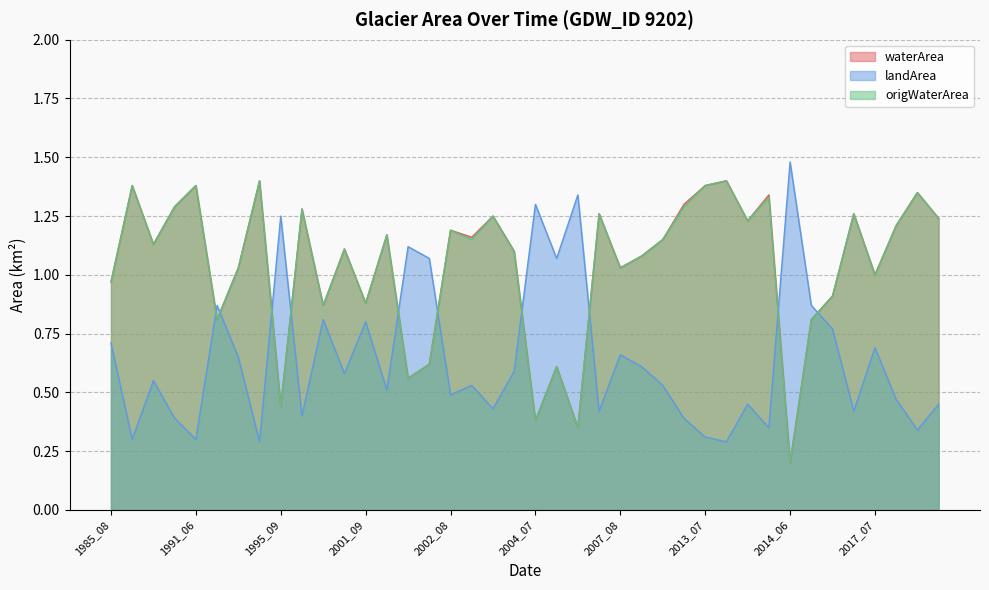

The origWaterArea series shows 0.9 at 2001_05. True or false?

True